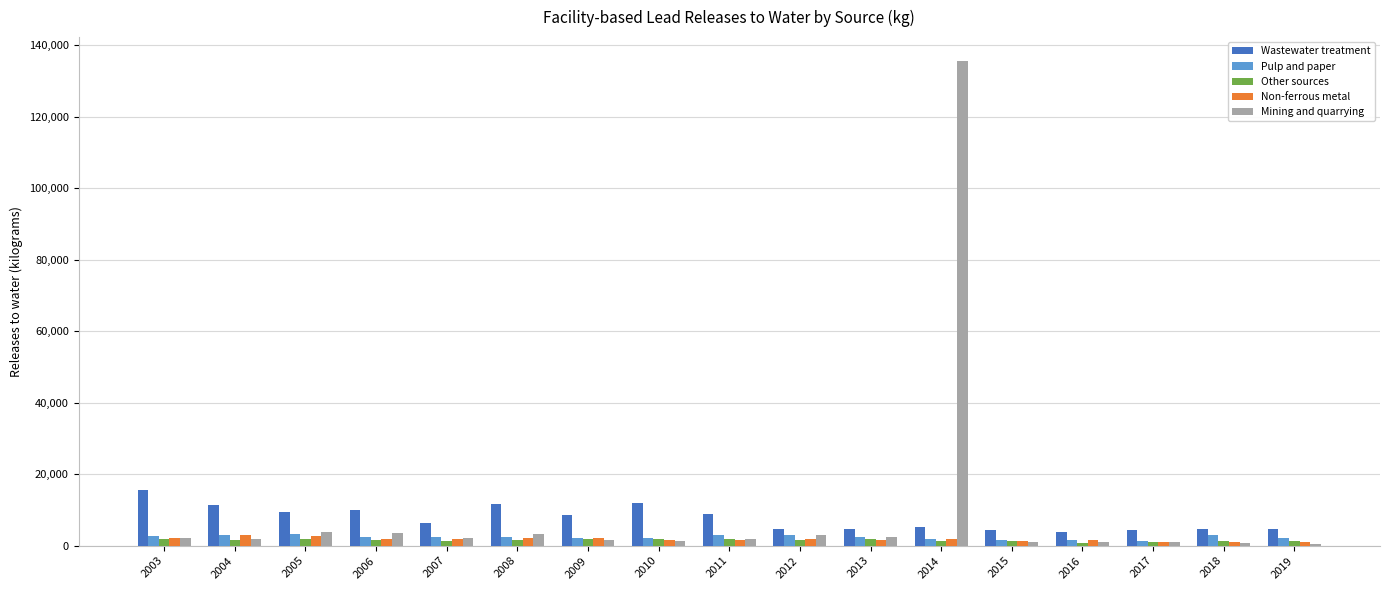

Which series changed the most between 2003 and 2018?

Wastewater treatment